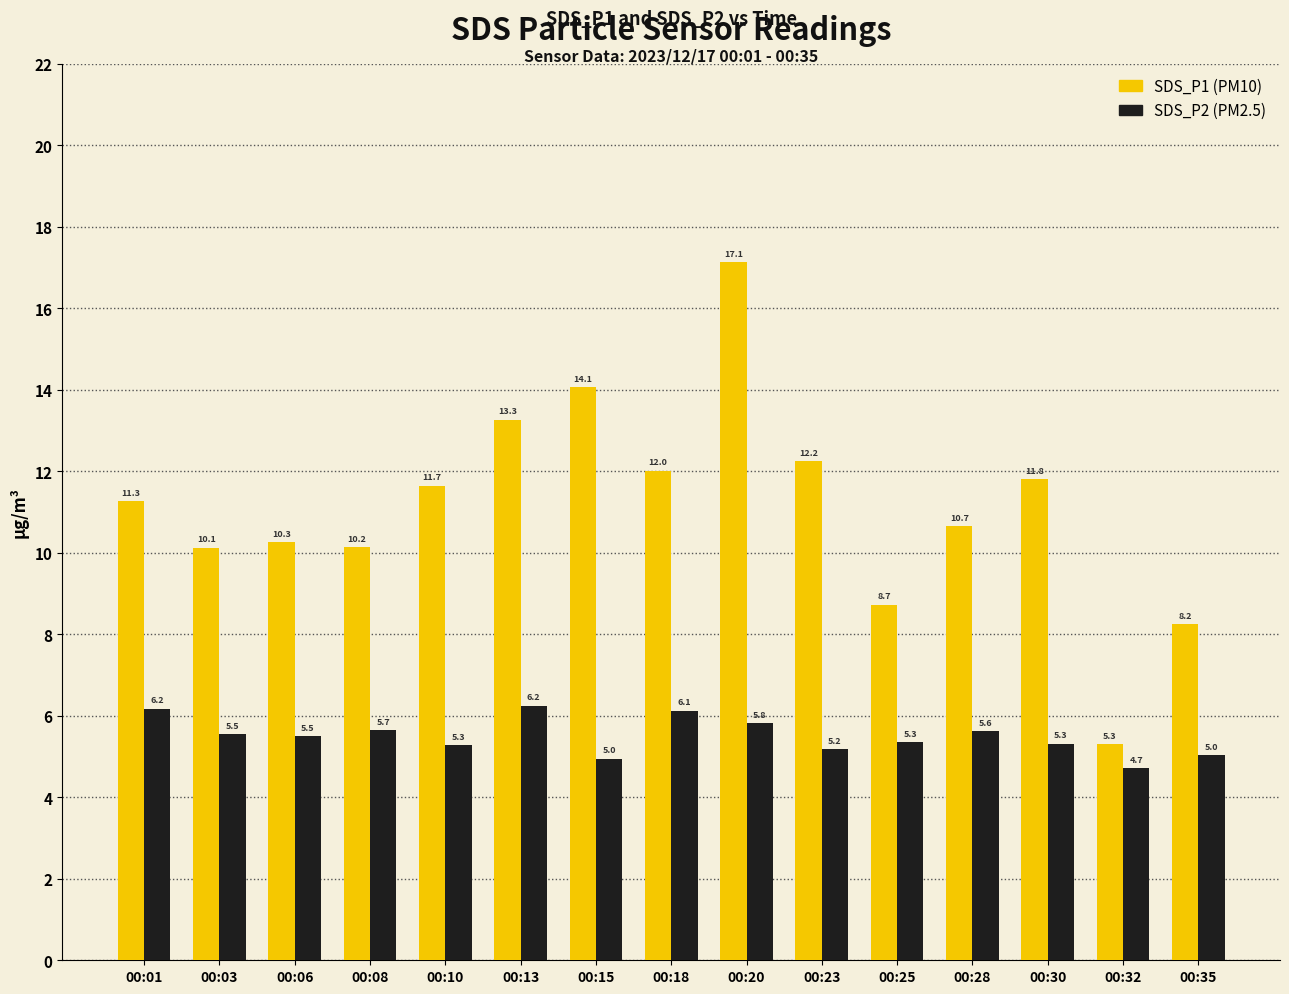

What is the spread (max minus min) of values at 00:30?

6.5